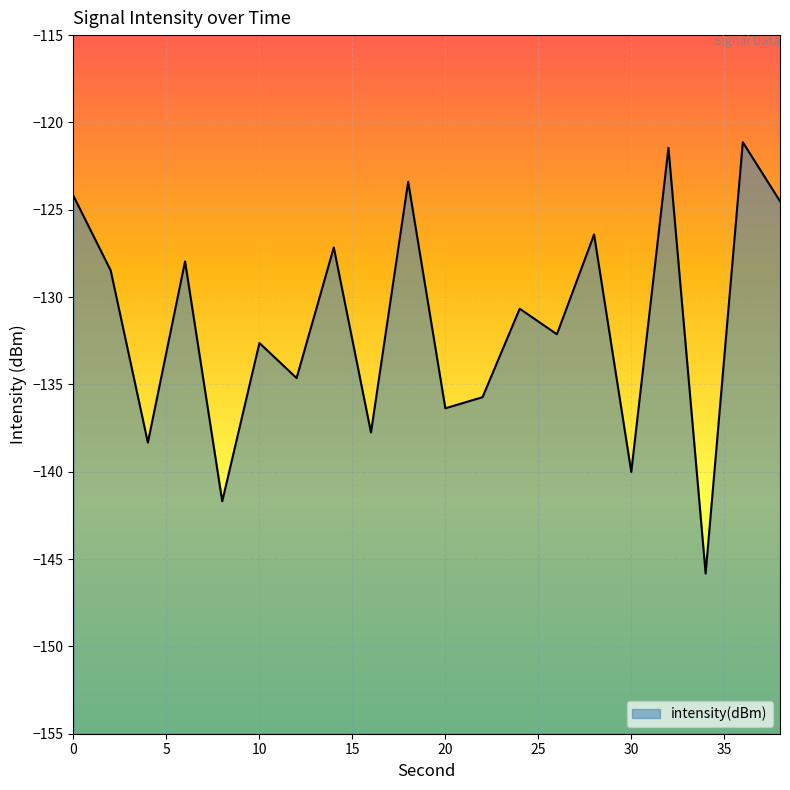

Where is the data nearest to the value -133?

10